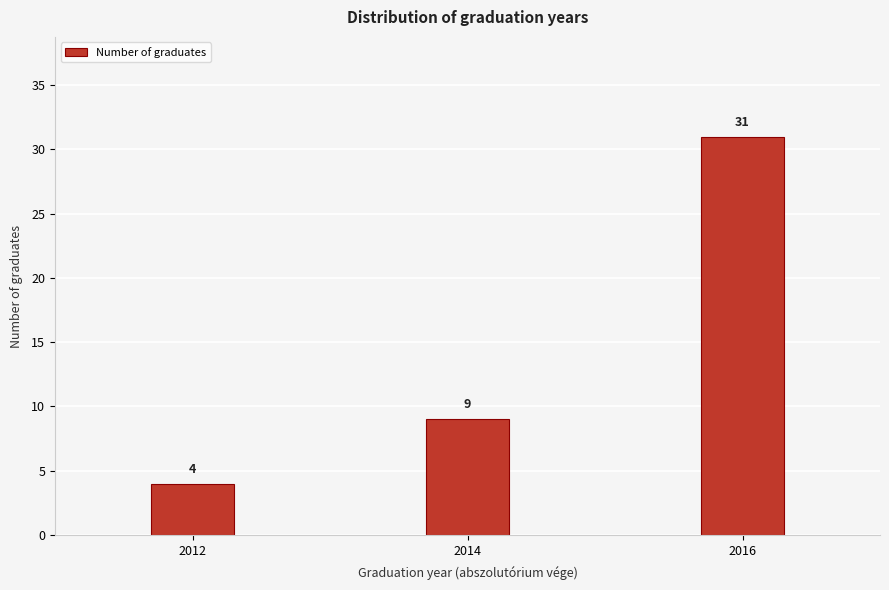

Reading left to right, transcribe all the data shown in this chart.

4	9	31